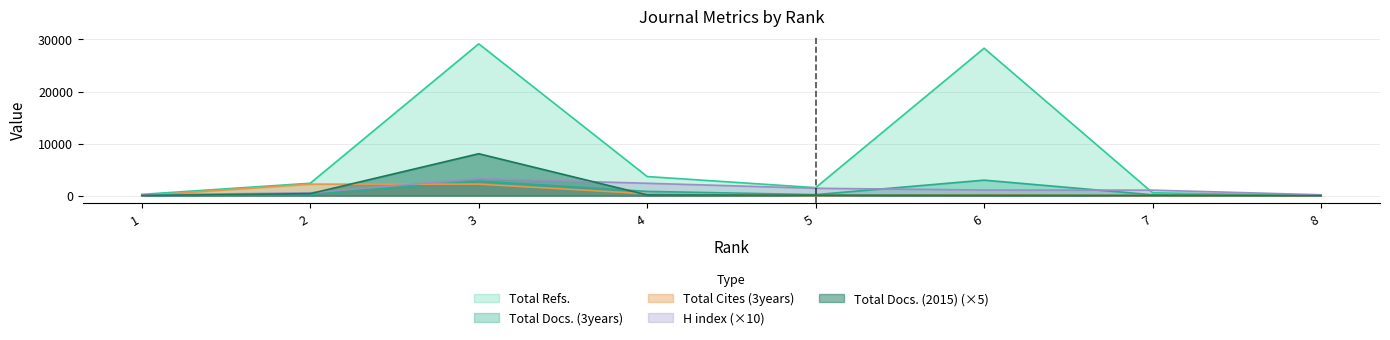

At which category is the sum across all series the highest?

3